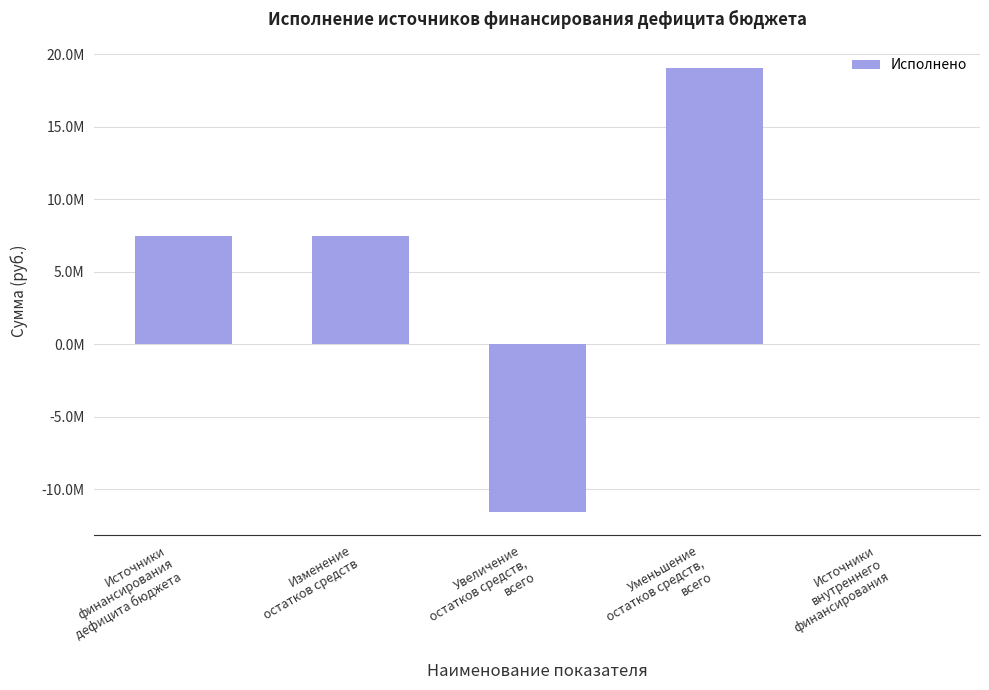

List the labels in order of value, smallest first.

Увеличение
остатков средств,
всего, Источники
внутреннего
финансирования, Источники
финансирования
дефицита бюджета, Изменение
остатков средств, Уменьшение
остатков средств,
всего